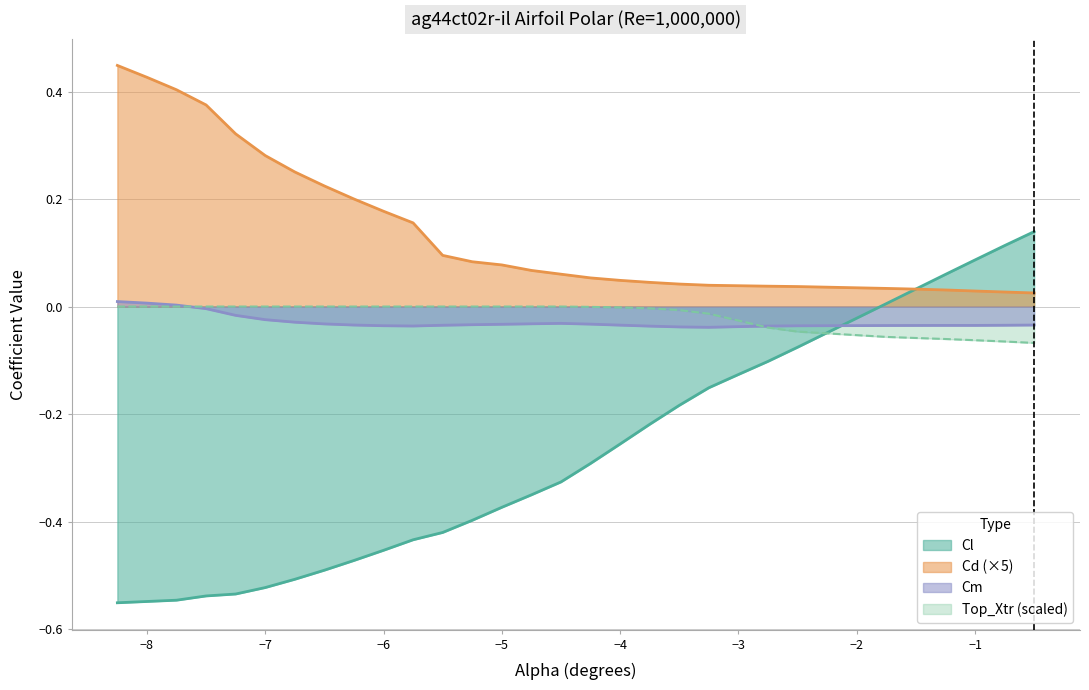

Which label corresponds to the largest value in the chart?

-8.25